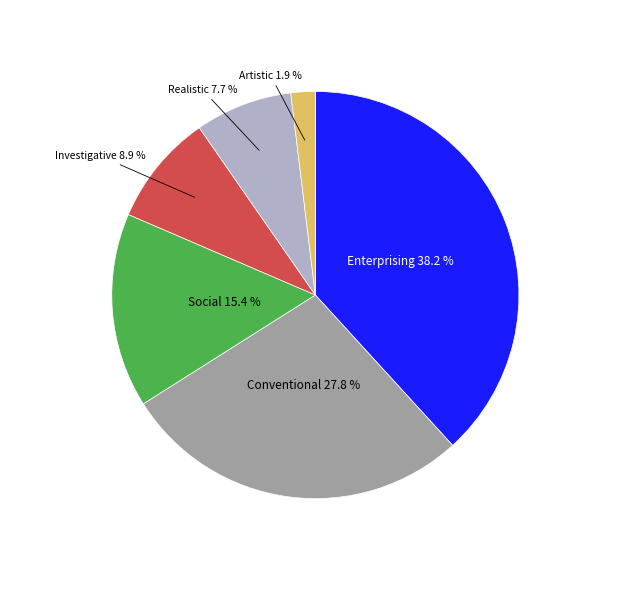

Is it true that Realistic is 15% of the pie?

False